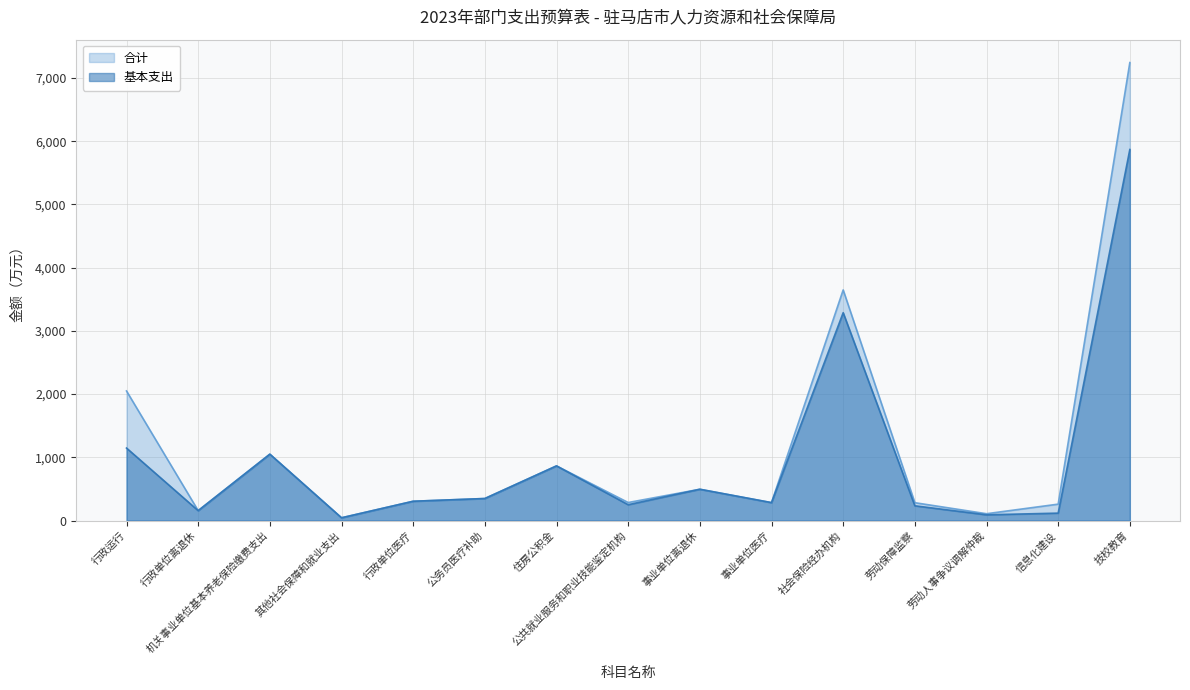

Rank the series by their average value, from highest to lowest.

合计, 基本支出